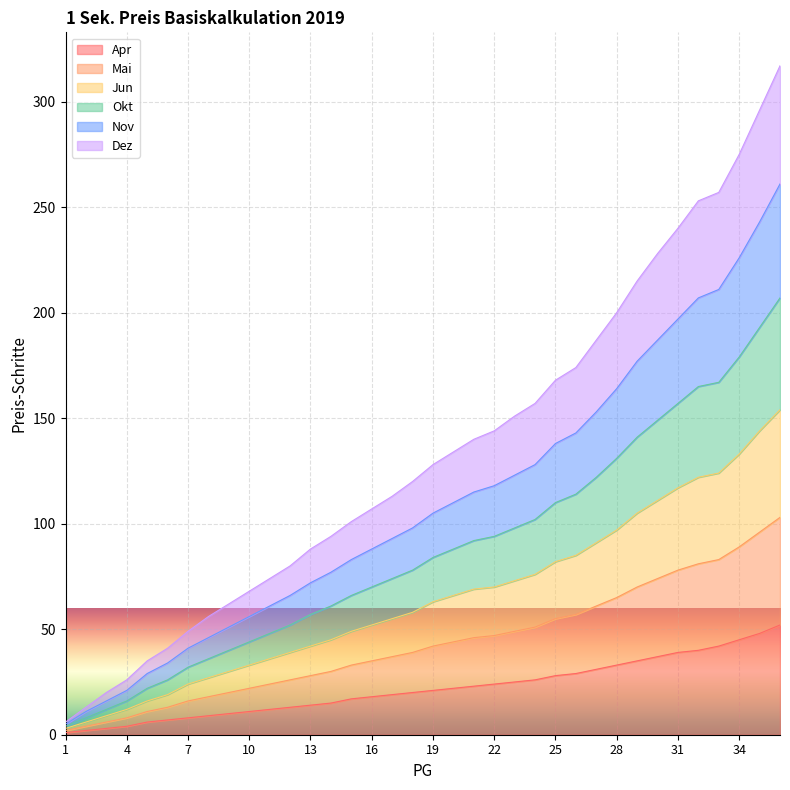

Which category has the lowest value in the Mai series?

1